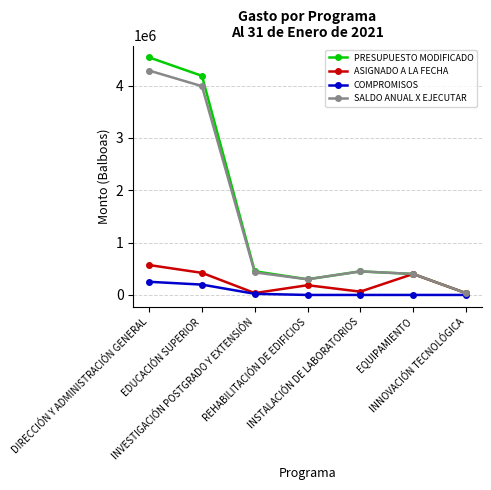

Count the number of data series in this chart.

4